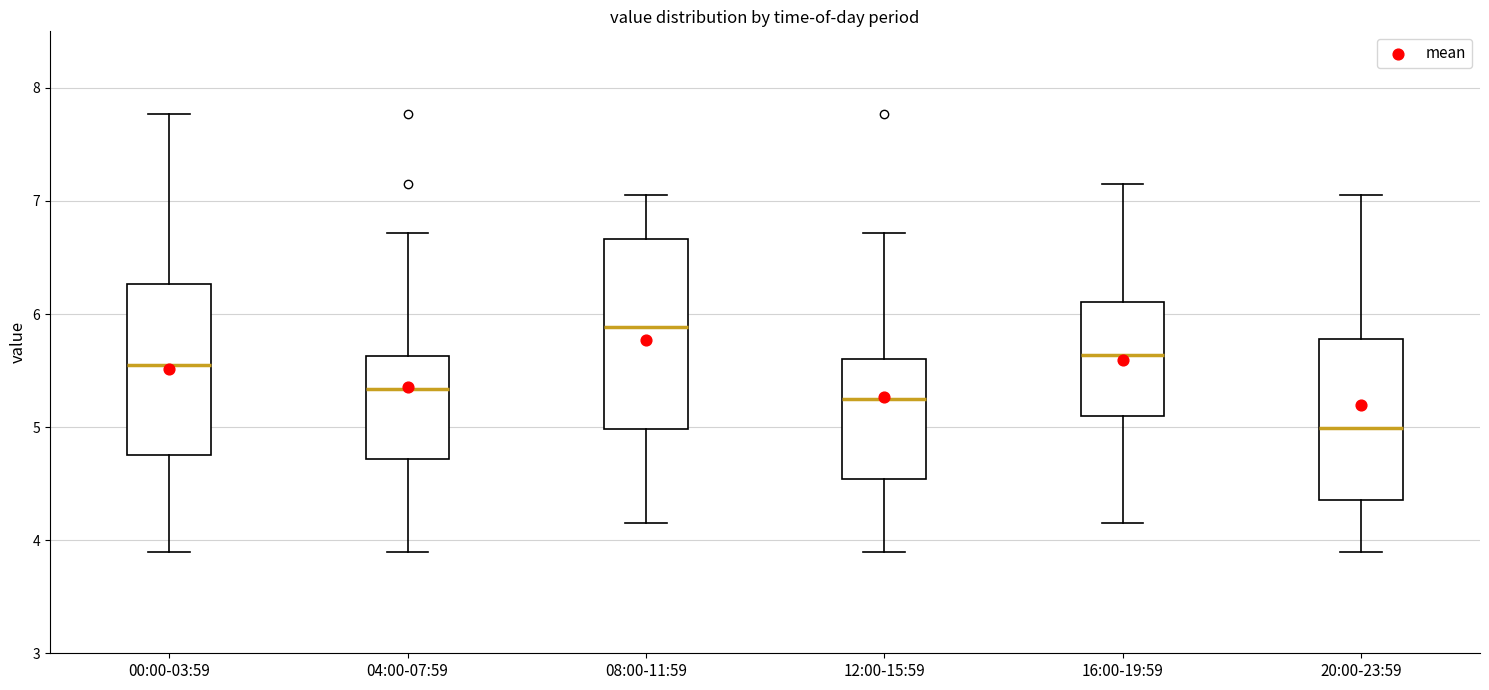

Where is the upper edge of the box for 16:00-19:59 on the y-axis? The values are not printed on the chart, so give them approximately, as read against the axis.

6.1